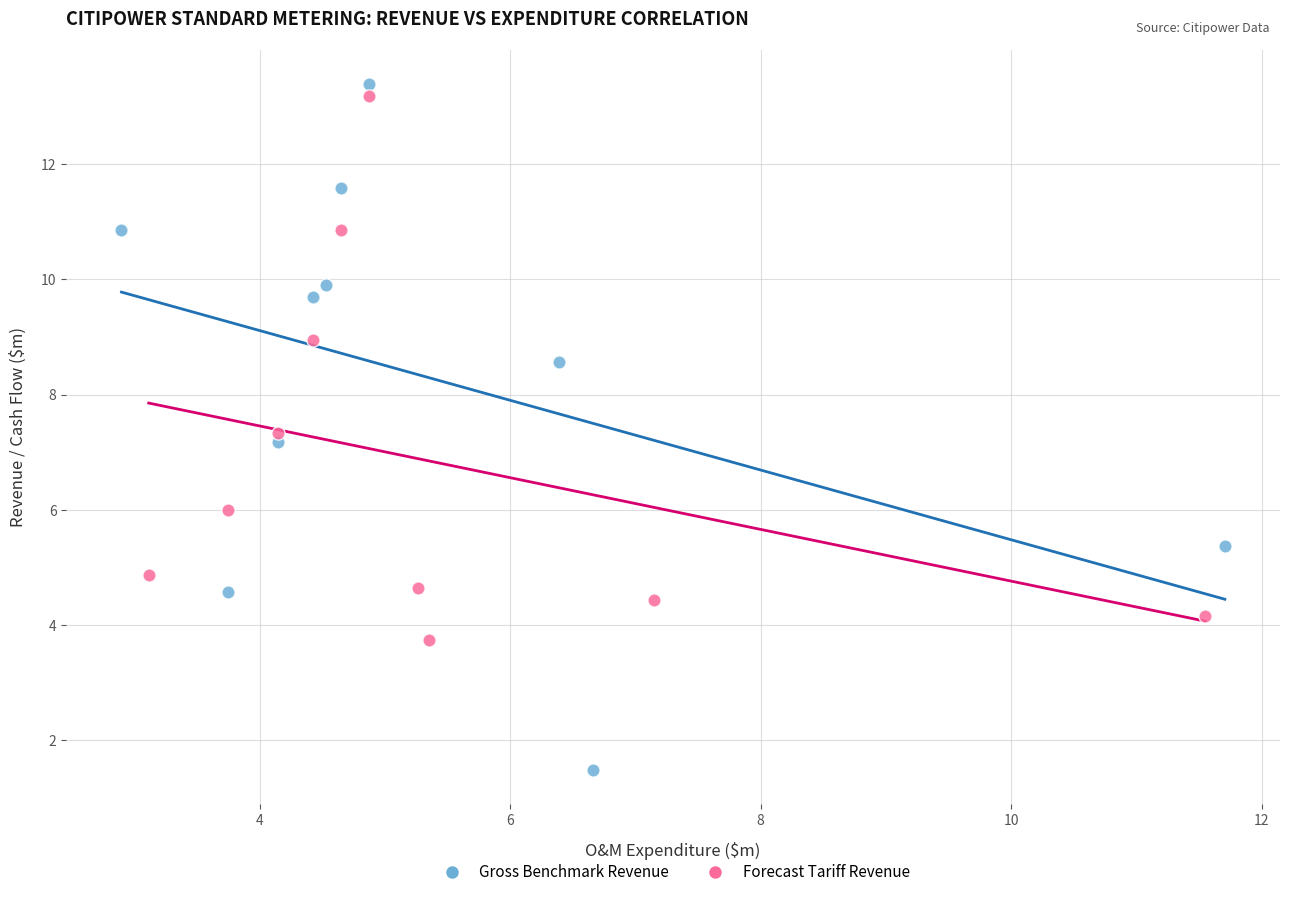

Which series has the largest Y range (max minus min)?

Gross Benchmark Revenue